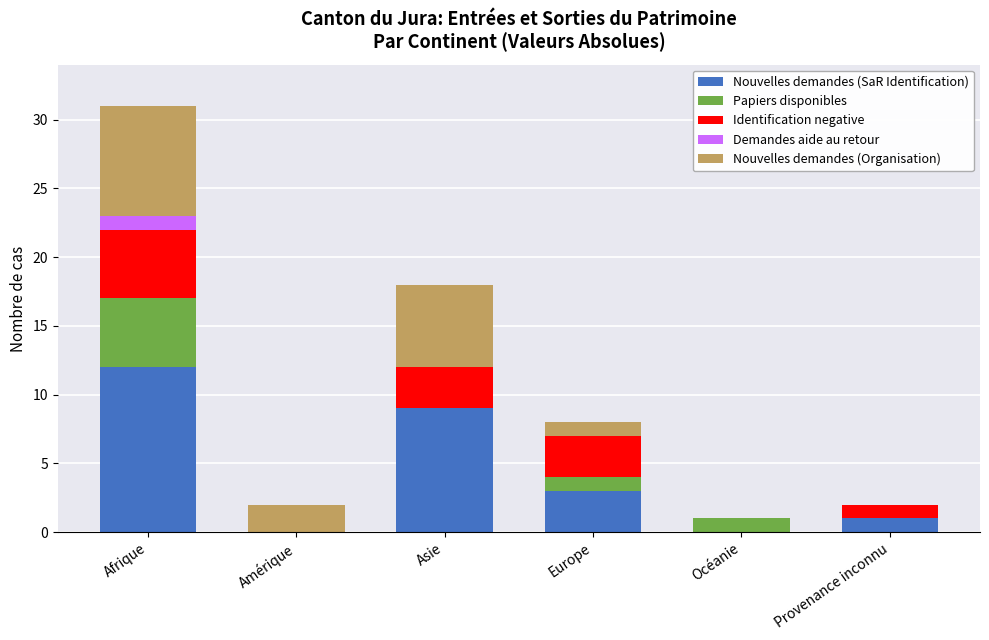

The Nouvelles demandes (SaR Identification) series shows 1 at Provenance inconnu. True or false?

True